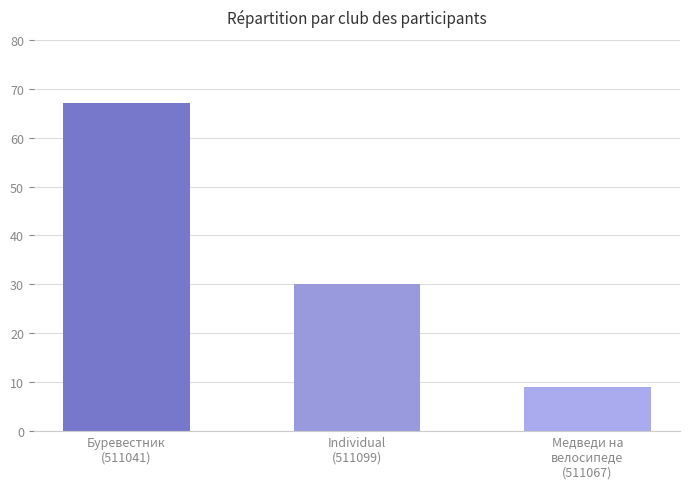

How many values are below 30?

1